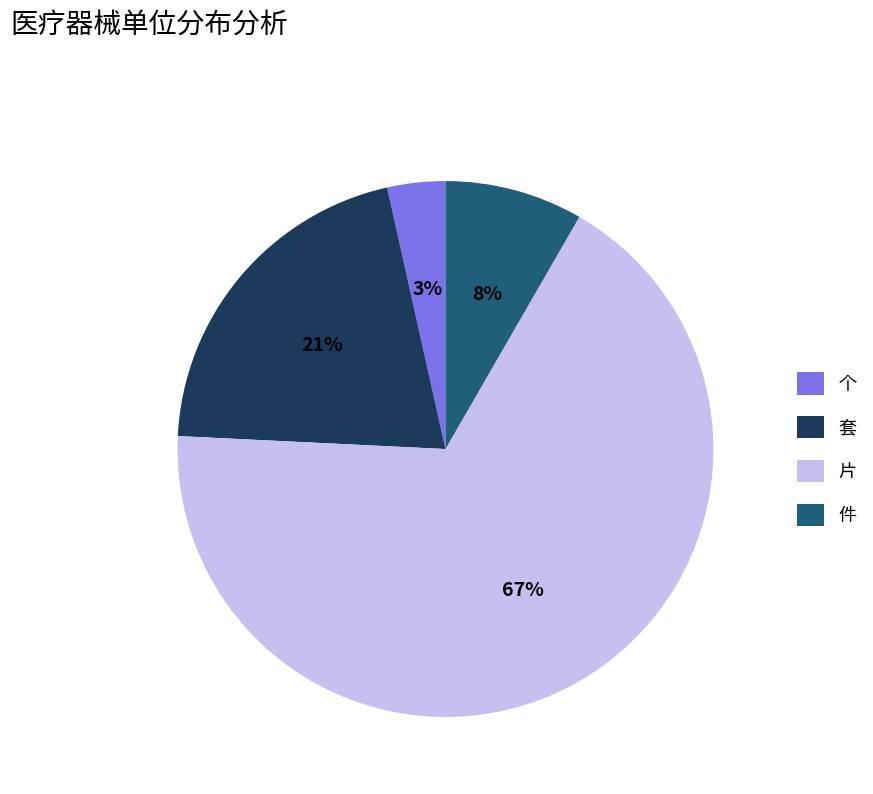

Which category has the smallest portion of the pie?

个